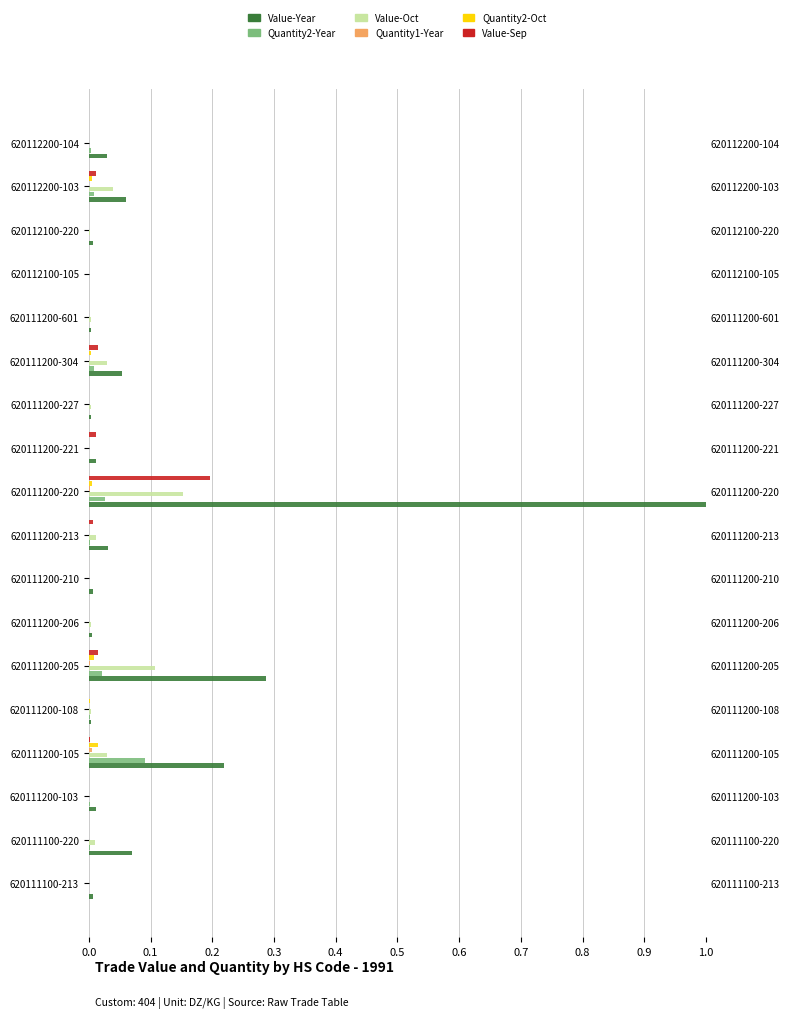

Is the value of Value-Sep at 620112200-103 greater than the value of Value-Year at 620112100-105?

Yes